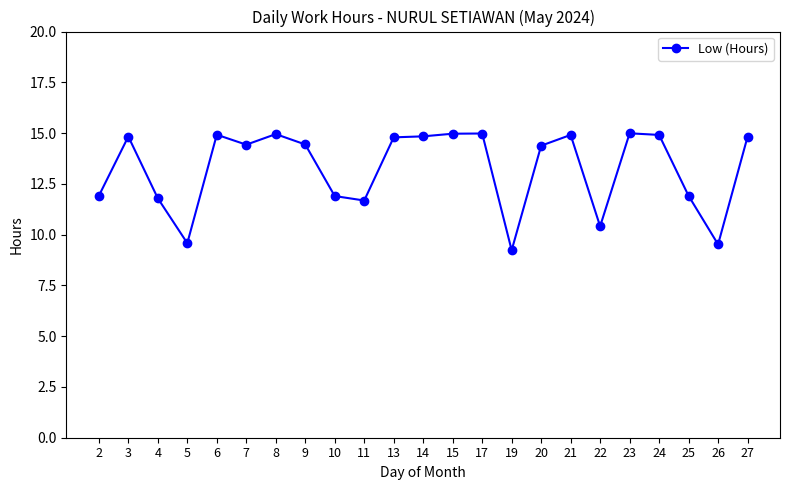

What is the change in value from 9 to 22?

-4.0